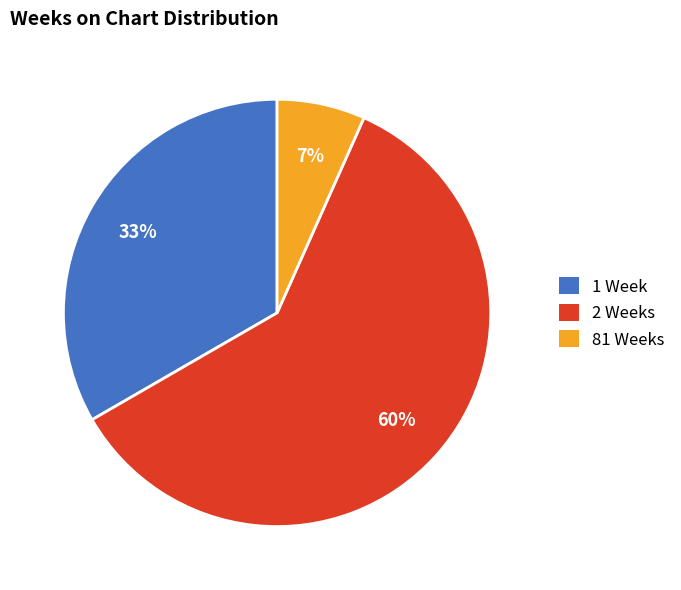

To the nearest percent, what is the average slice percentage?

33%